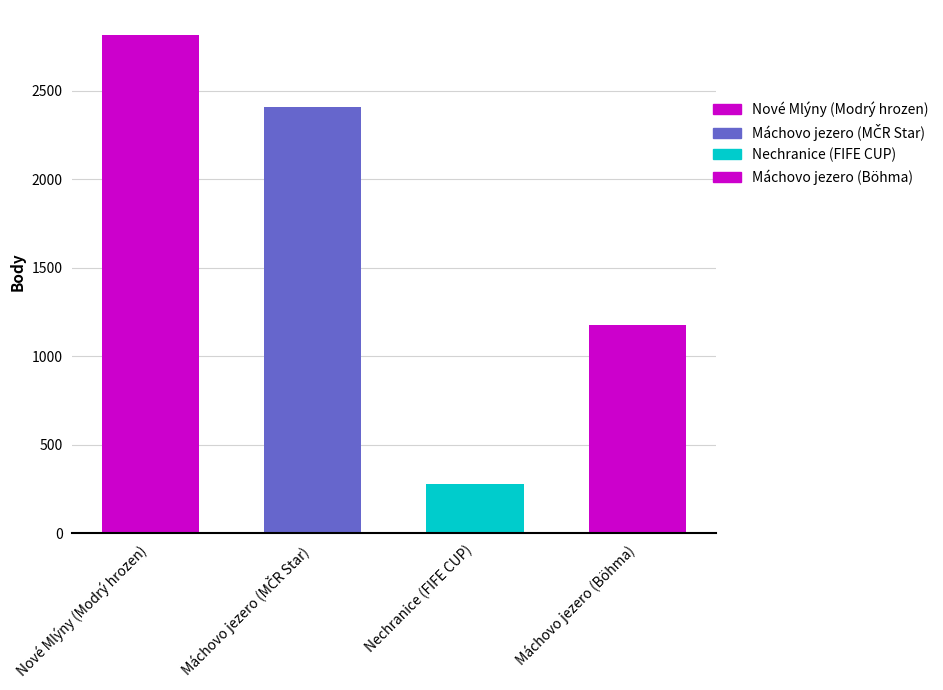

What position from the right is Nechranice (FIFE CUP)?

2